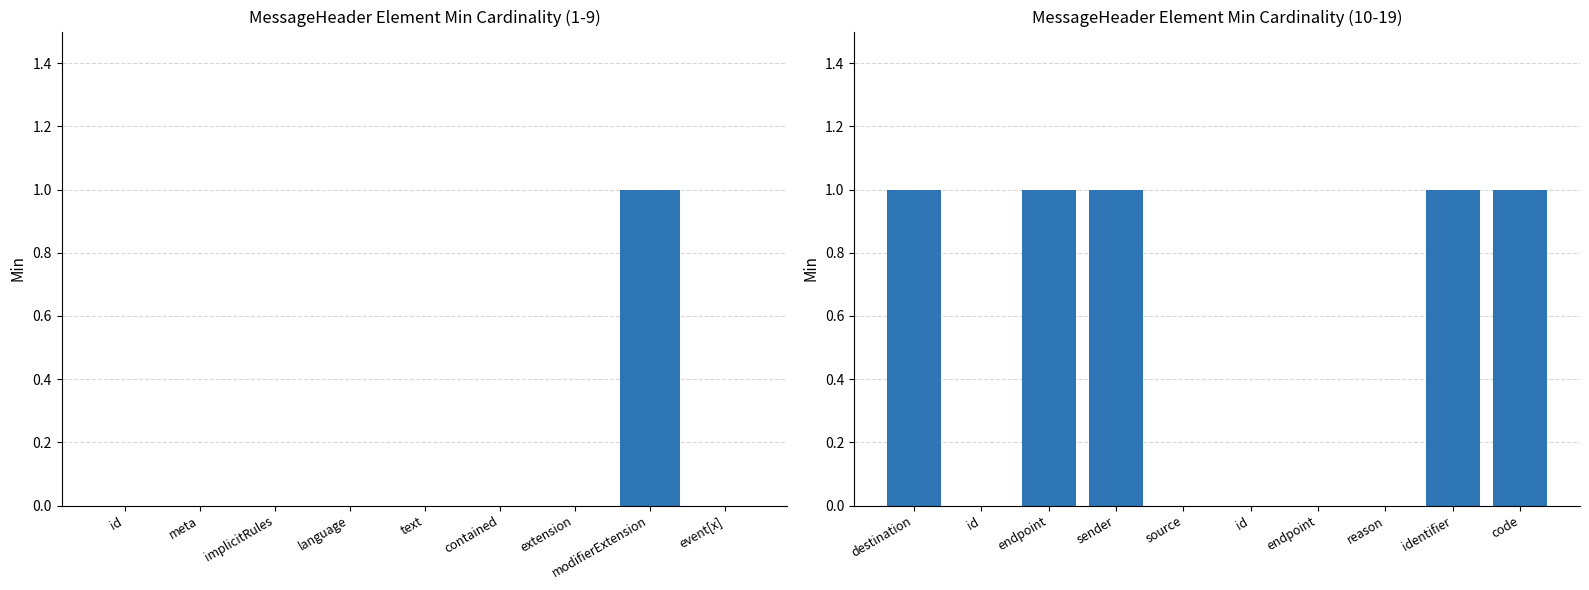

Which label corresponds to the smallest value in the chart?

id